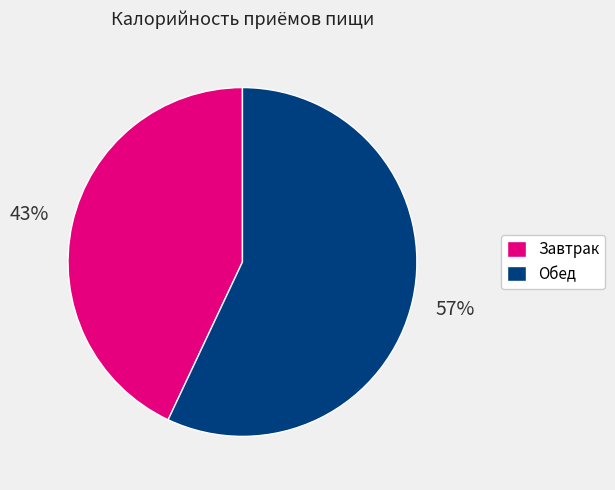

The Обед slice represents 51% of the pie. True or false?

False